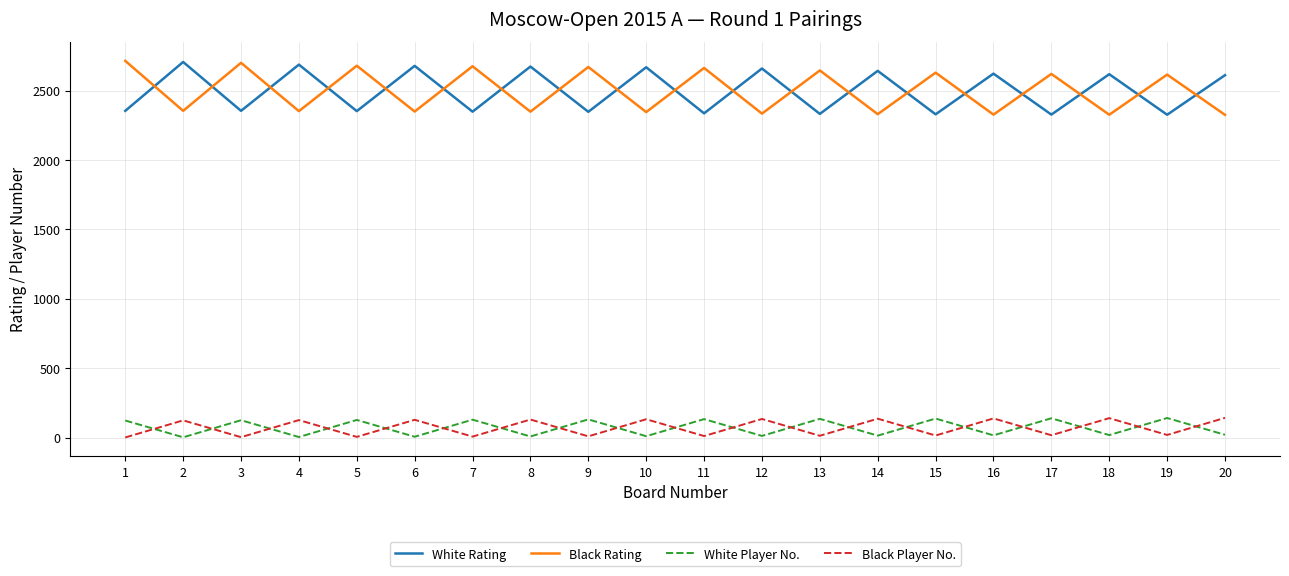

What is the maximum value shown in the chart?

2714